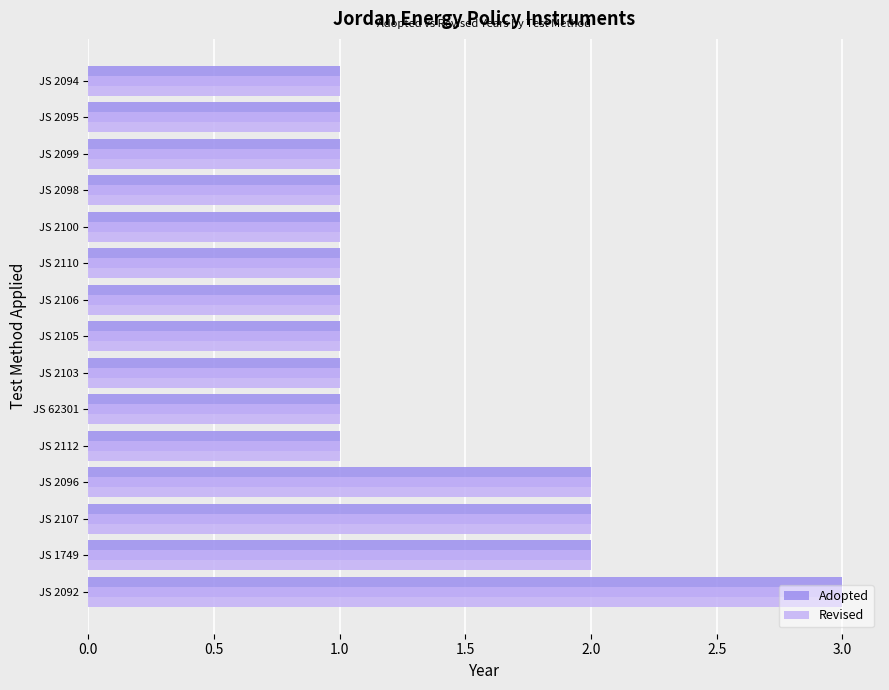

Is it true that Revised equals 2 at JS 2098?

False